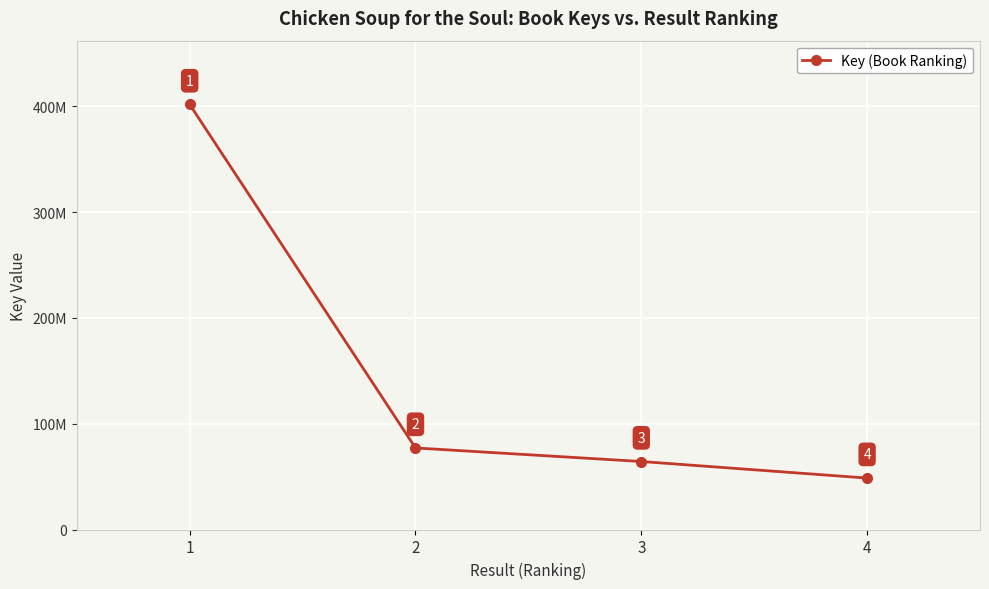

List the labels in order of value, smallest first.

4, 3, 2, 1